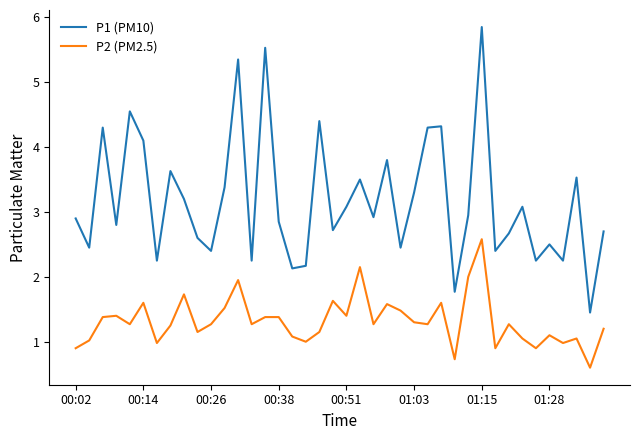

True or false: P2 (PM2.5) and P1 (PM10) intersect in this chart.

False